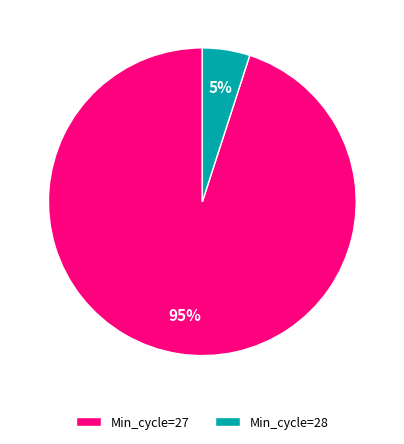

How many segments does this pie chart have?

2